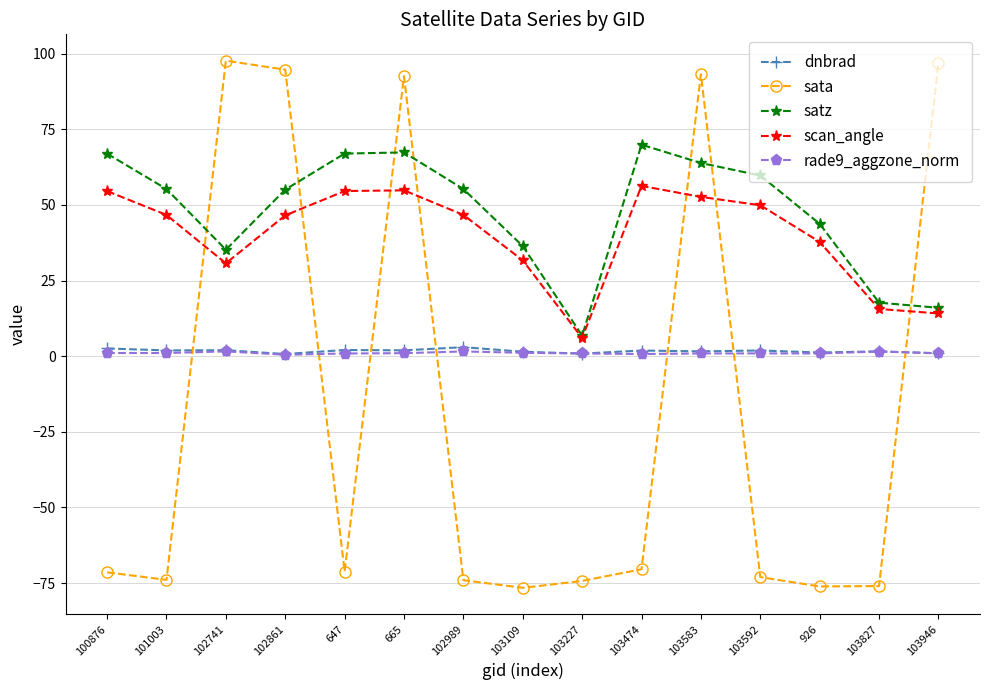

Is it true that dnbrad equals 1.9 at 665?

True